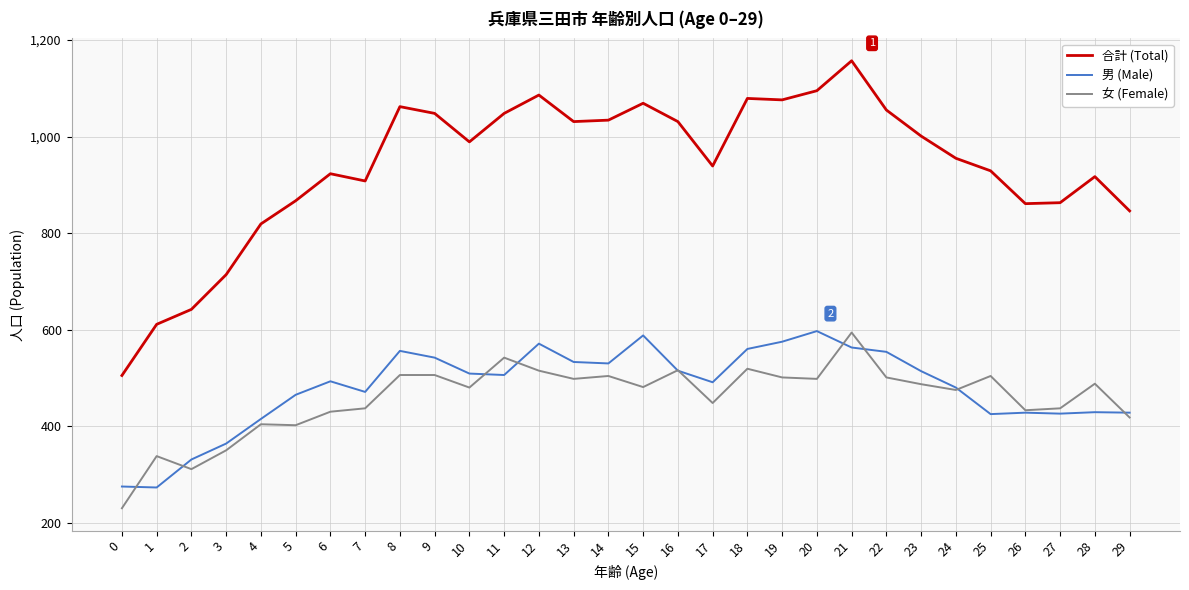

At 22, list the series in order from smallest to largest.

女 (Female), 男 (Male), 合計 (Total)